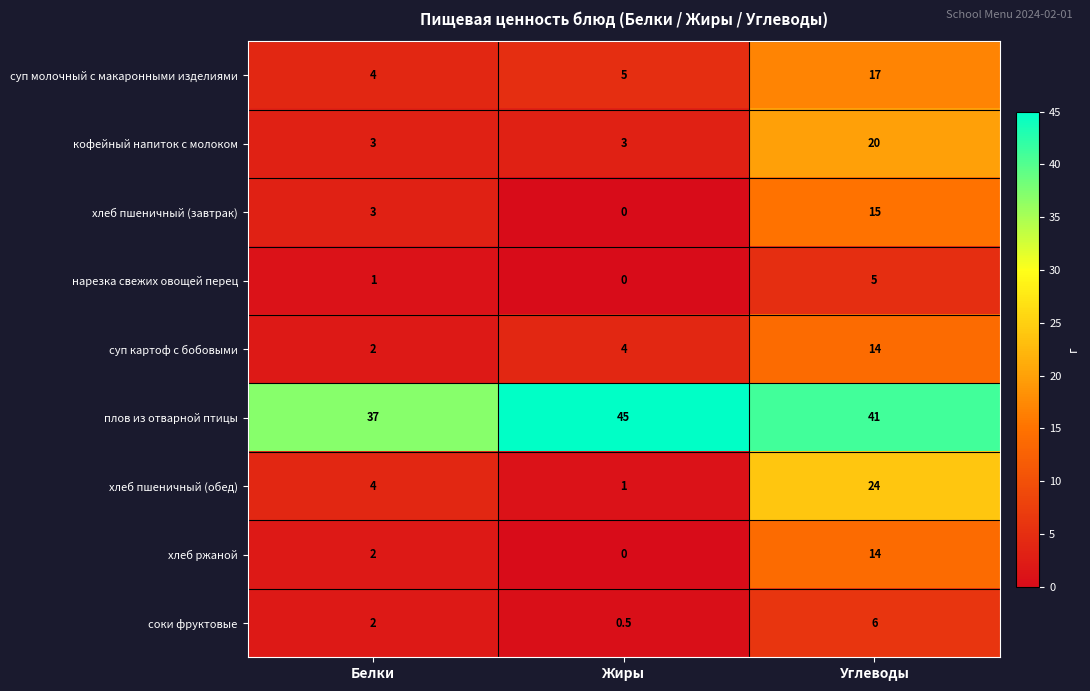

Between Жиры and Углеводы, which series saw the biggest shift?

хлеб пшеничный (обед)